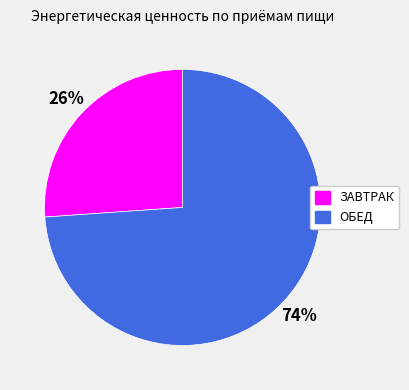

Is ЗАВТРАК the majority of the pie?

No